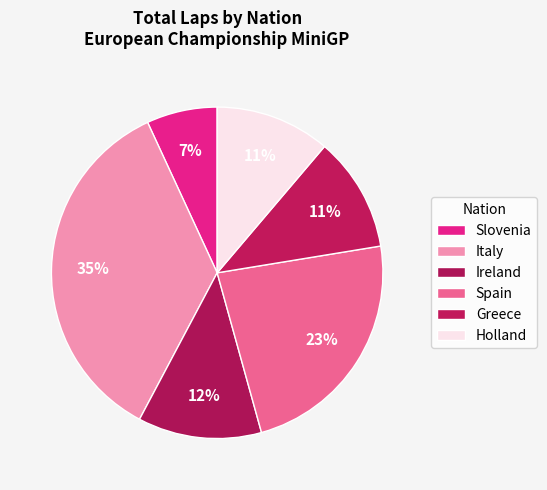

Does Italy represent more than half of the total?

No